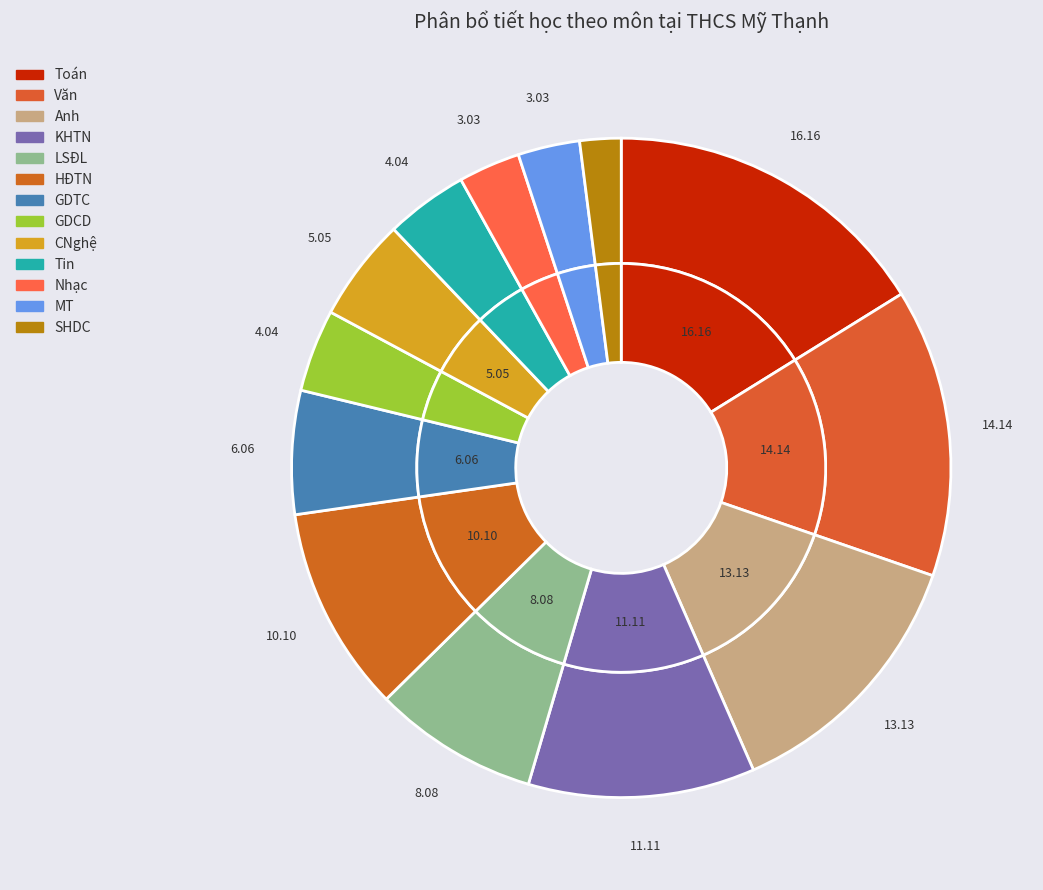

To the nearest percent, what portion does Văn represent?

14%